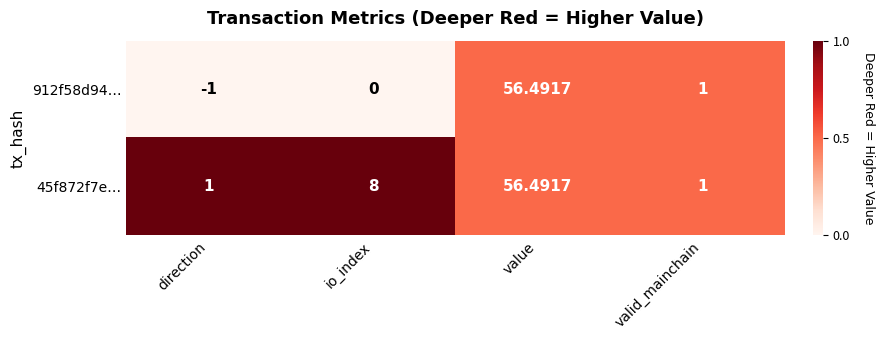

Is the value of 45f872f7e… at value greater than the value of 912f58d94… at valid_mainchain?

Yes